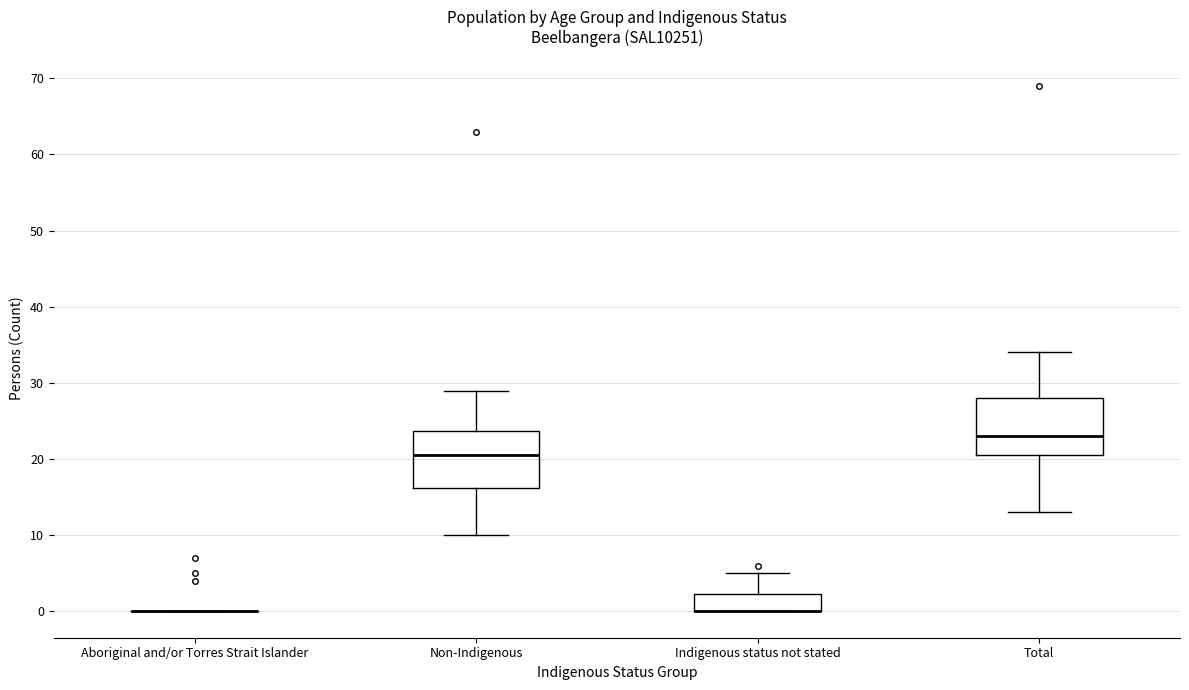

Reading left to right, transcribe this box plot: for each box, give where its median line is, the range the box spans, and where its two whiskers end, as read against the y-axis. The values are not printed on the chart, so give them approximately, as read against the axis.

Aboriginal and/or Torres Strait Islander: box collapsed to a line at 0, whiskers 0 to 0
Non-Indigenous: median 21, box 16 to 24, whiskers 10 to 29
Indigenous status not stated: median 0 (drawn on the box's lower edge), box 0 to 2, whiskers 0 to 5
Total: median 23, box 21 to 28, whiskers 13 to 34